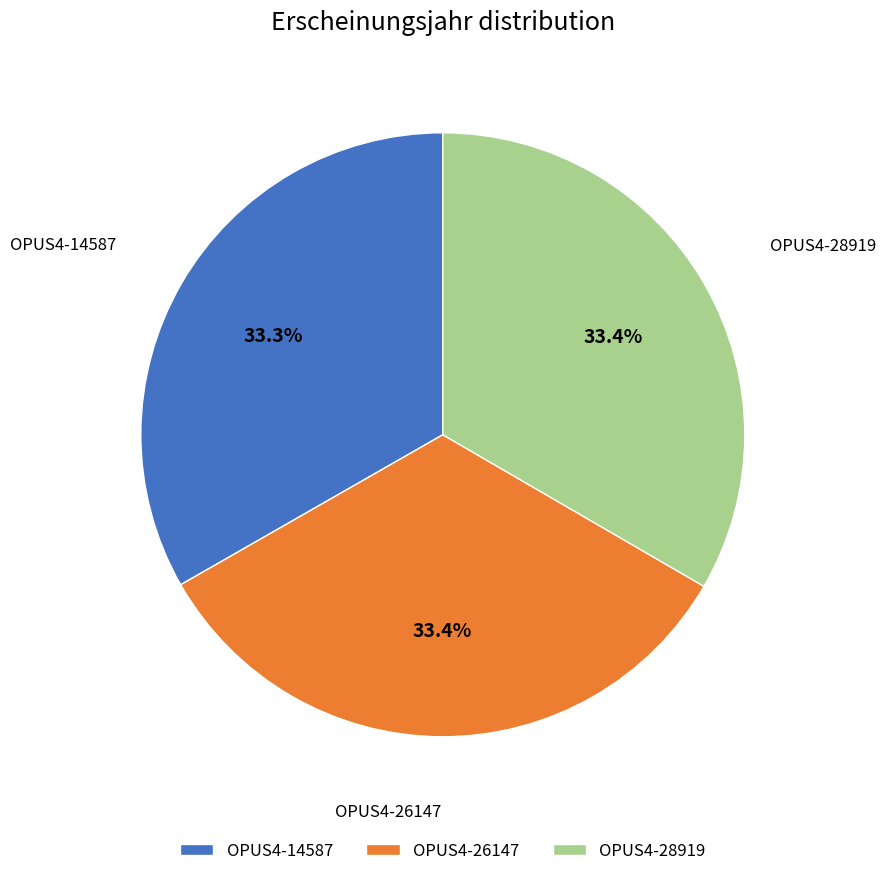

How many segments does this pie chart have?

3